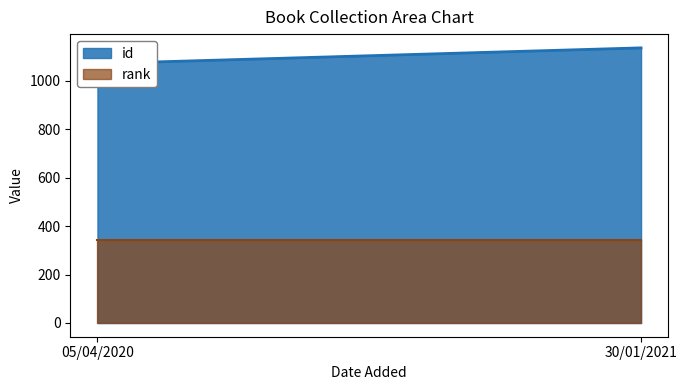

Which has a higher value, 30/01/2021 or 05/04/2020?

30/01/2021